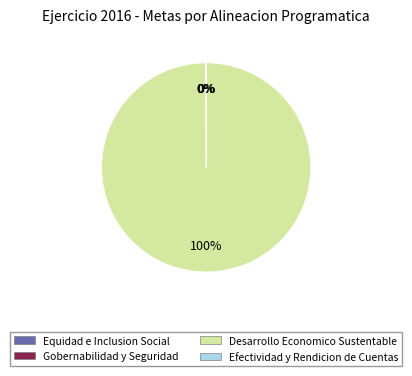

To the nearest percent, what is the difference between the largest and smallest slice percentages?

100%